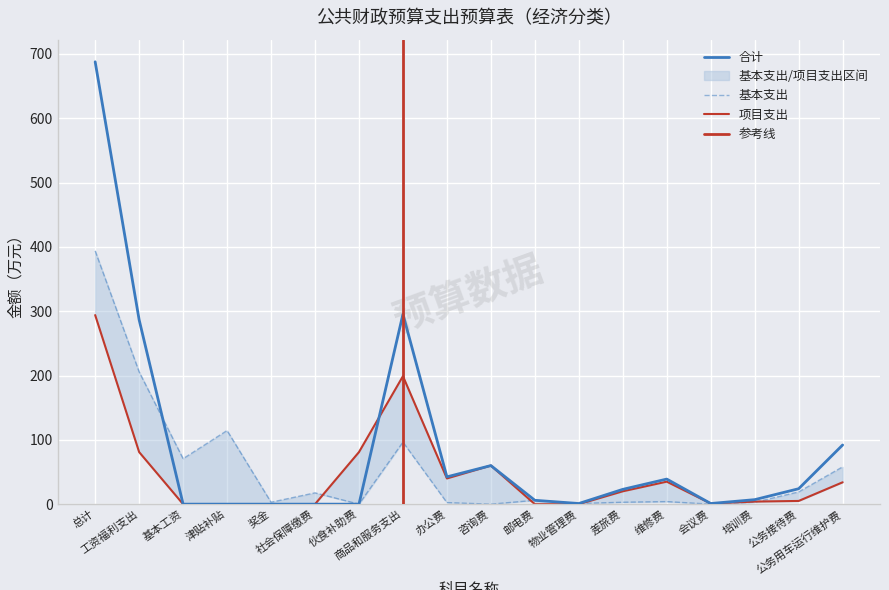

Which series has the widest spread of values?

合计